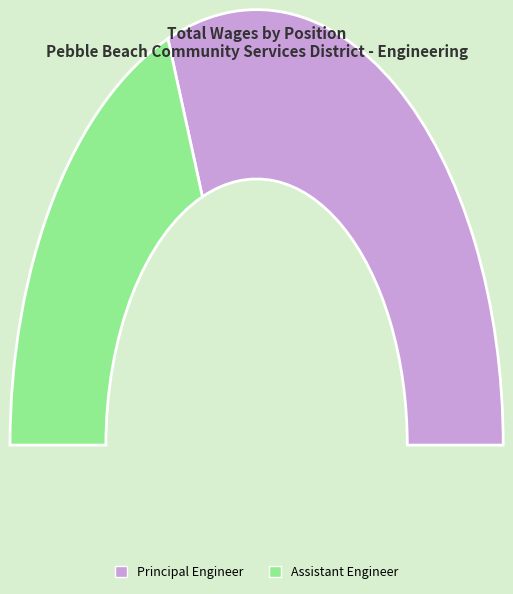

Combined, what portion of the pie is Assistant Engineer and Principal Engineer?

100.0%